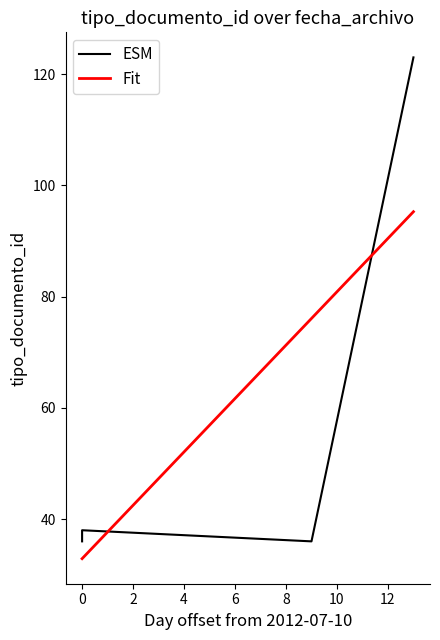

The value at 2012-07-10 is 9. True or false?

False